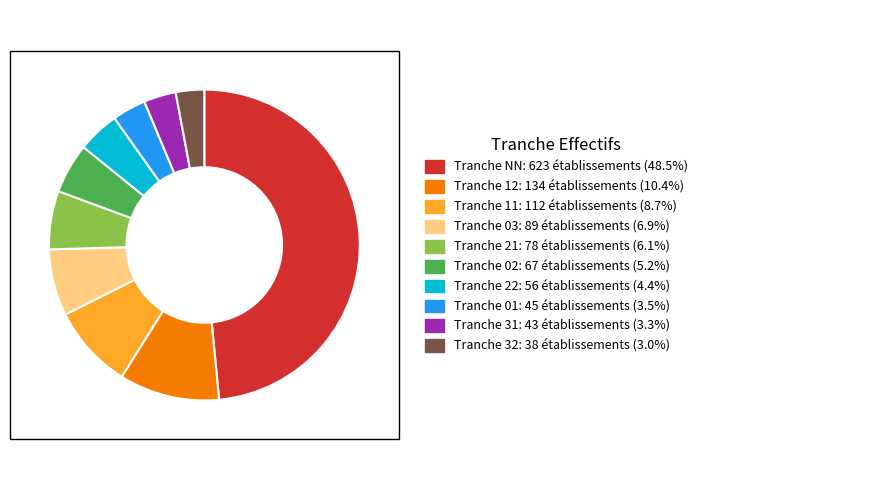

Does any single category account for the majority?

No